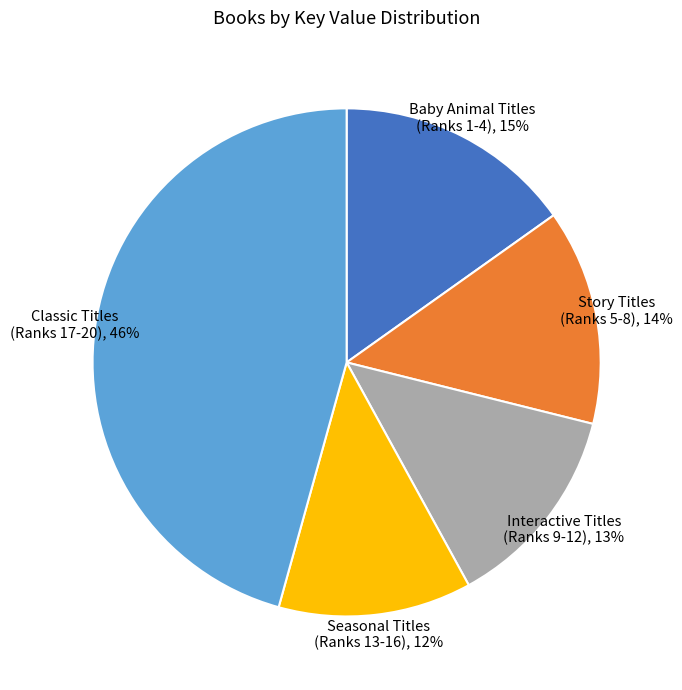

Which category has the smallest portion of the pie?

Seasonal Titles (Ranks 13-16), 12%